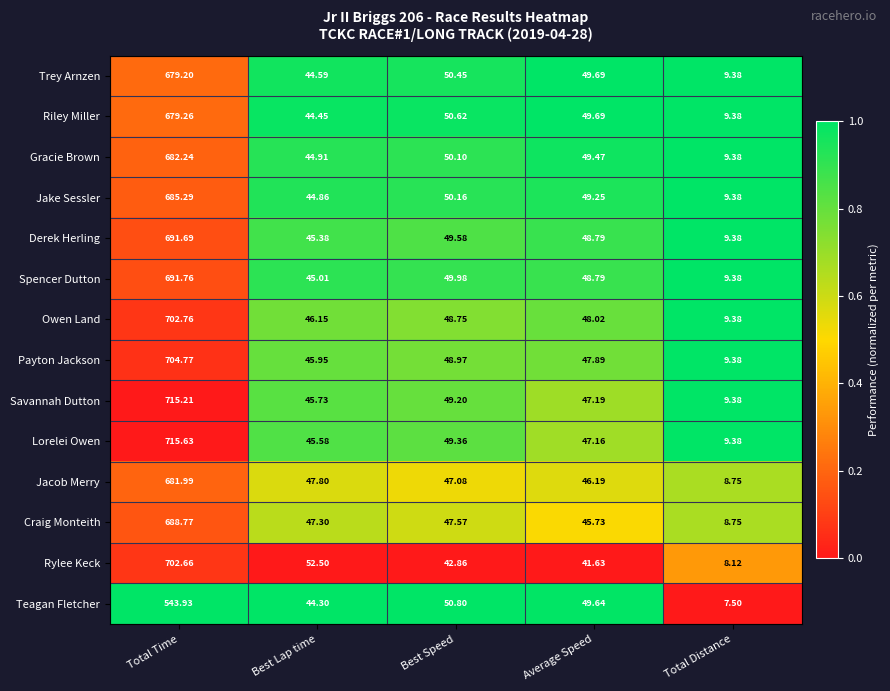

Between Best Speed and Average Speed, which series saw the biggest shift?

Lorelei Owen